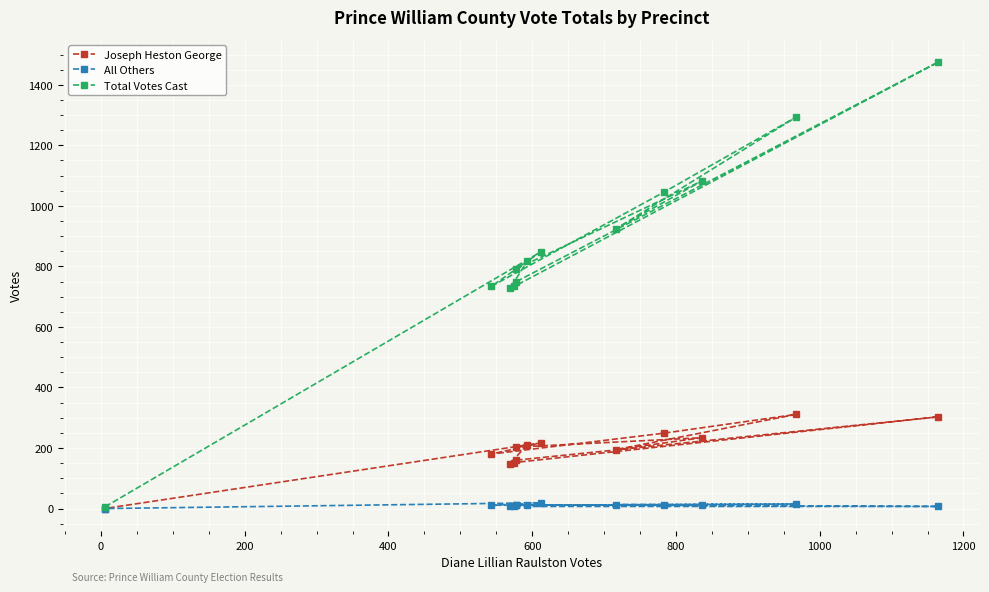

List the series in order of their overall mean, highest first.

Total Votes Cast, Joseph Heston George, All Others